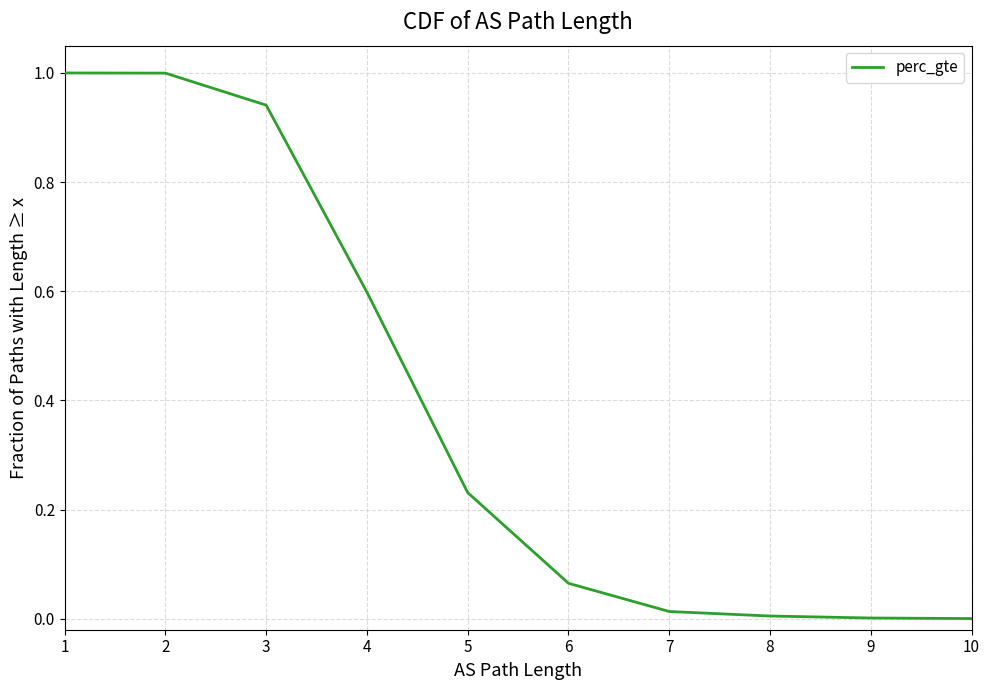

The chart shows a value of 0.8 at 4. True or false?

False